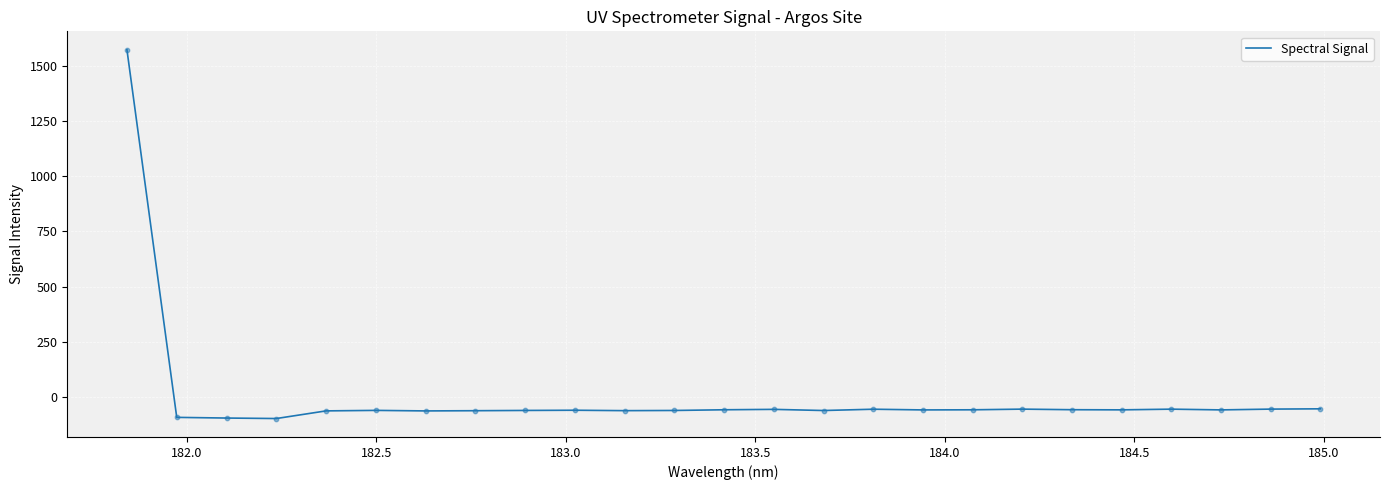

What is the difference between the maximum and minimum values?

1667.3